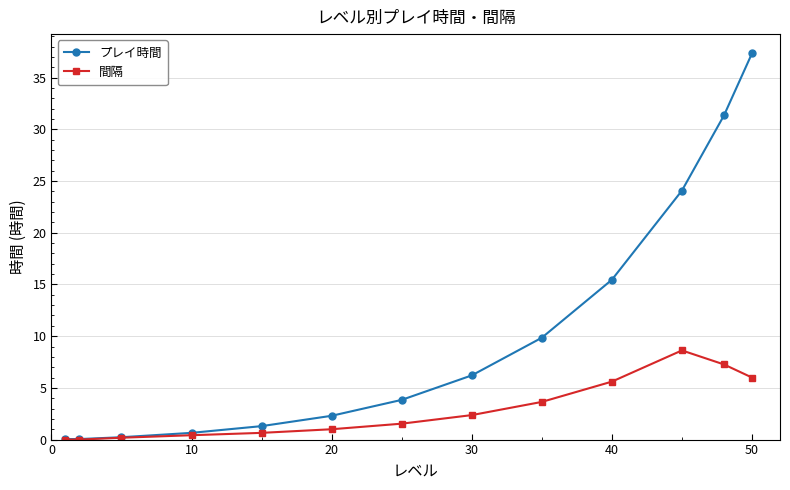

Does the chart display data point markers on the line(s)?

Yes